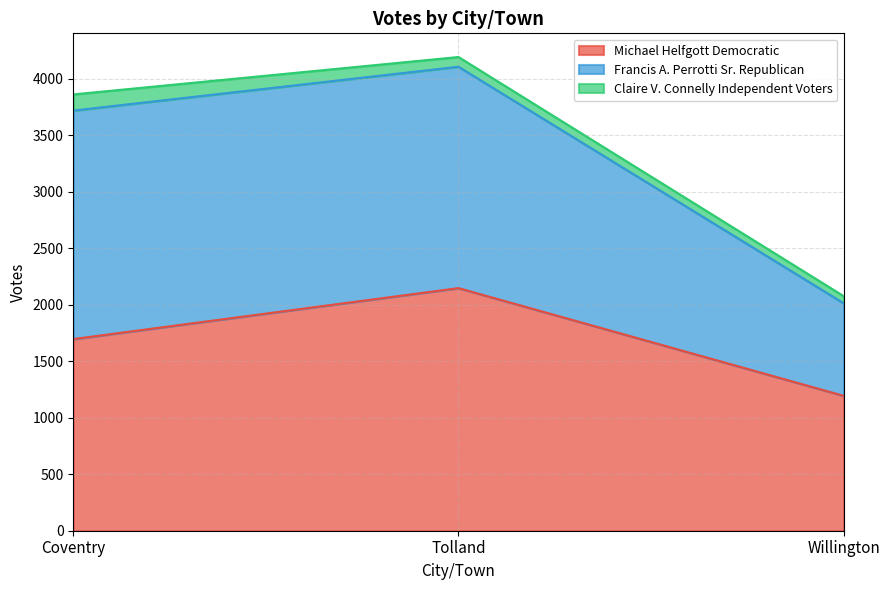

What is the difference between the maximum and minimum values in the Michael Helfgott Democratic series?

953